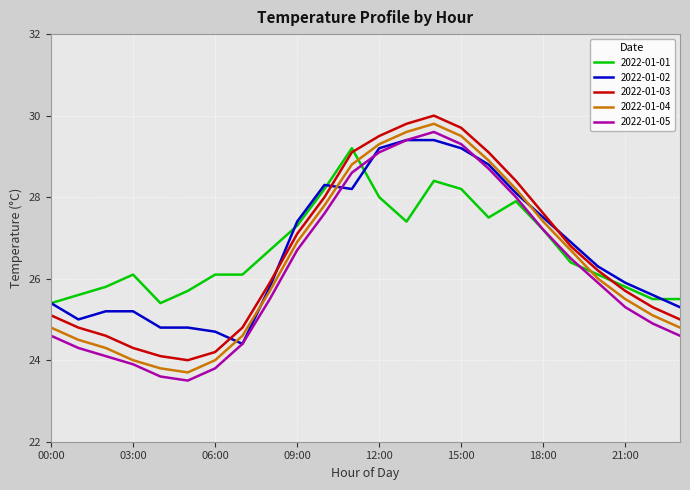

What is the highest value of the 2022-01-05 series?

29.6